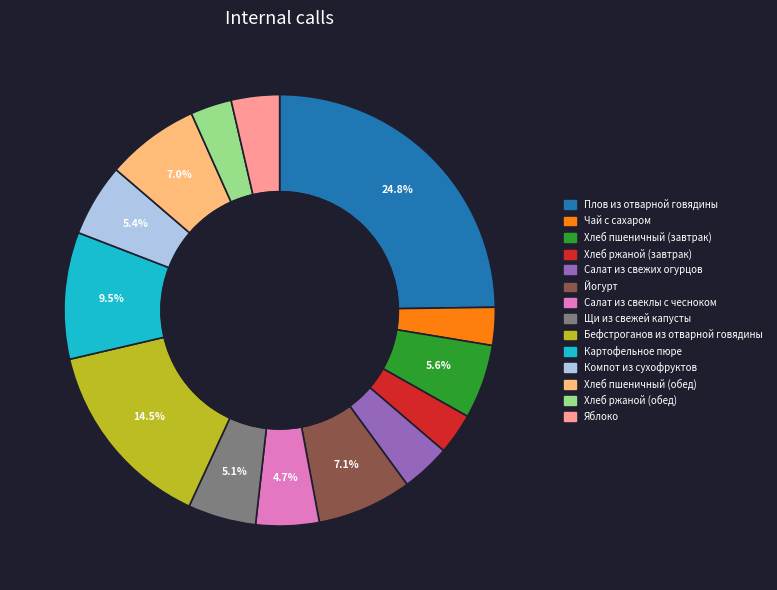

What percentage is the Хлеб пшеничный (обед) slice, to the nearest percent?

7%